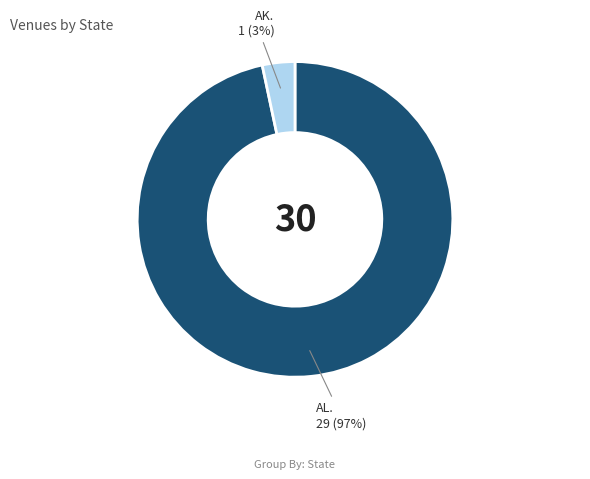

Is there any slice that represents more than half of the pie?

Yes